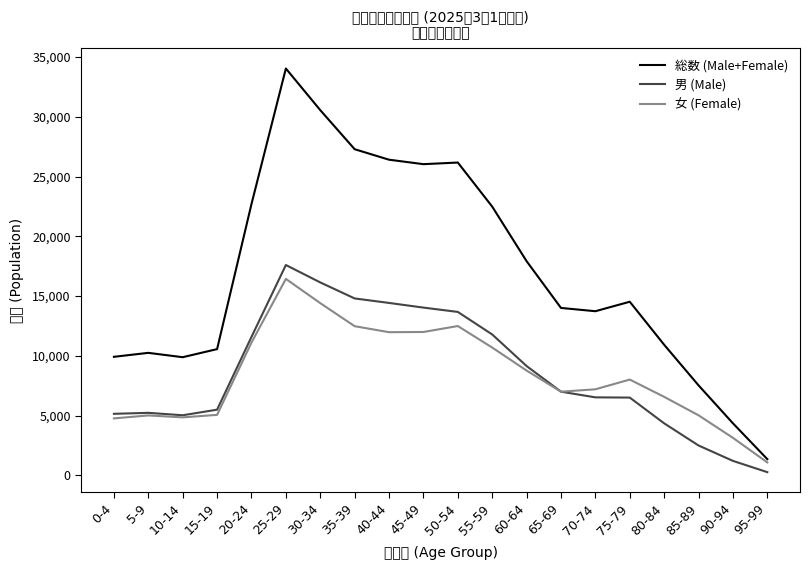

Which series ends up on top after the final intersection of 女 (Female) and 男 (Male)?

女 (Female)